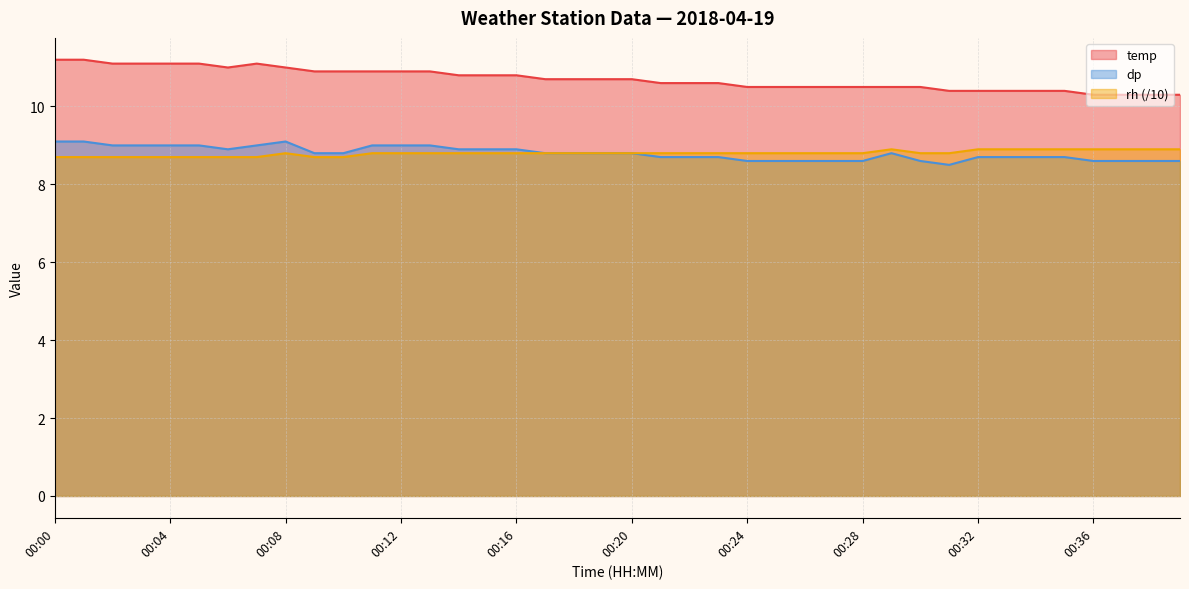

Between 00:26 and 00:17, which is larger?

00:17